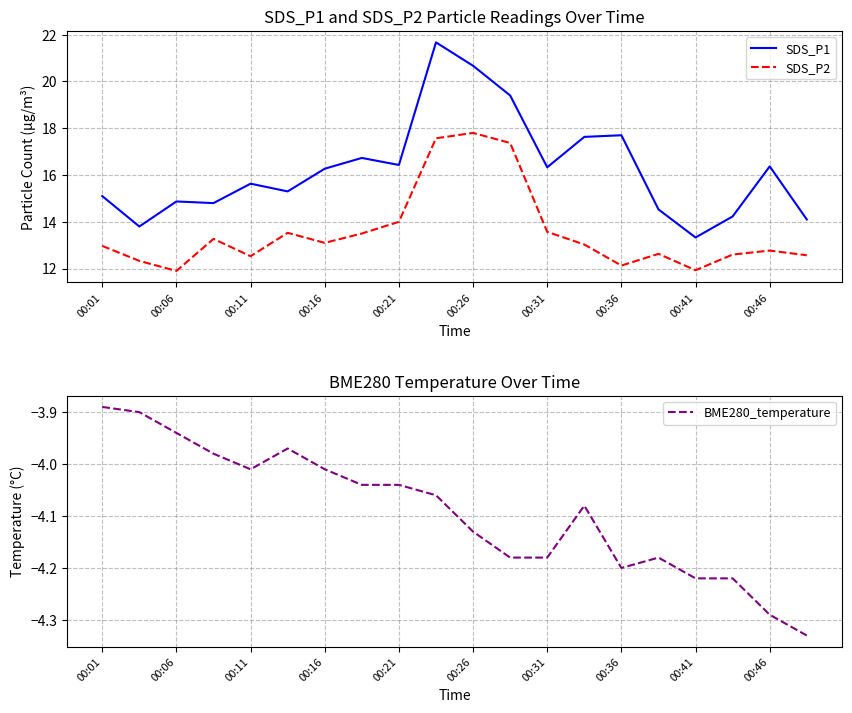

The SDS_P1 series shows 29.0 at 00:36. True or false?

False